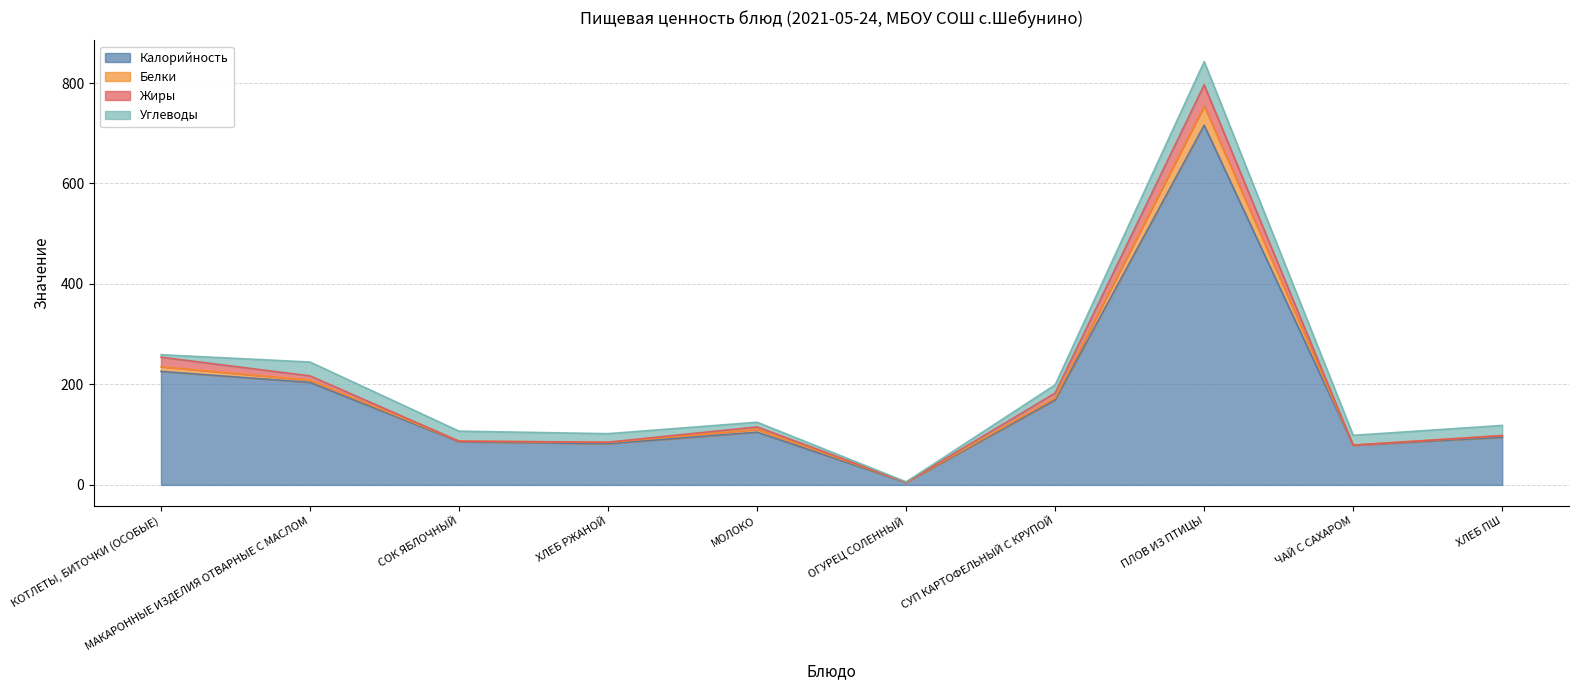

True or false: Калорийность and Белки intersect in this chart.

False